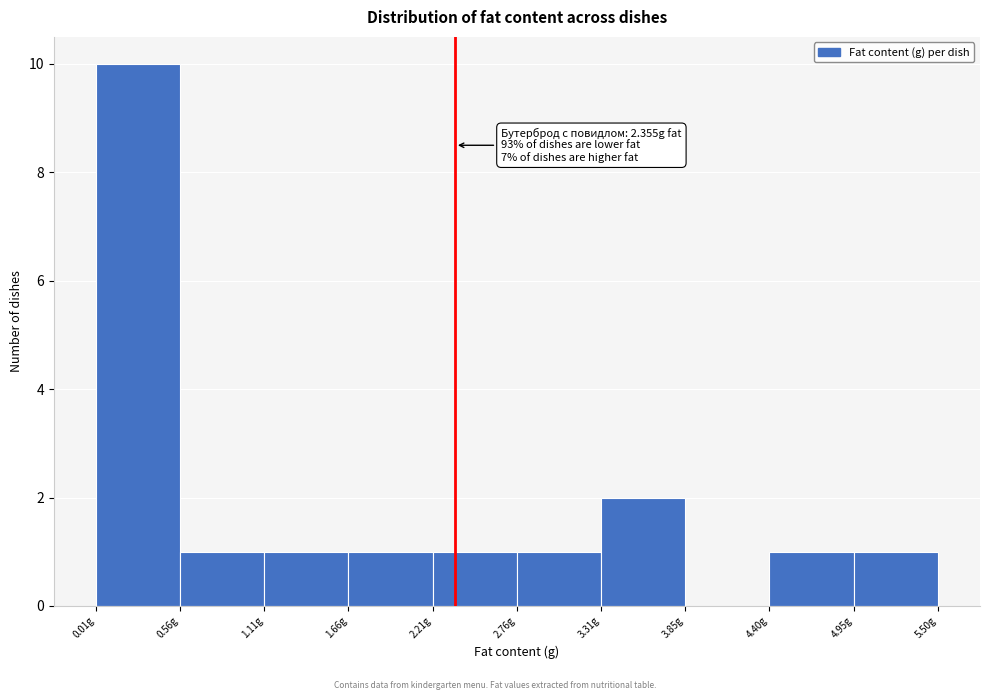

Which range on the x-axis has the tallest bar?

0.0 to 0.6